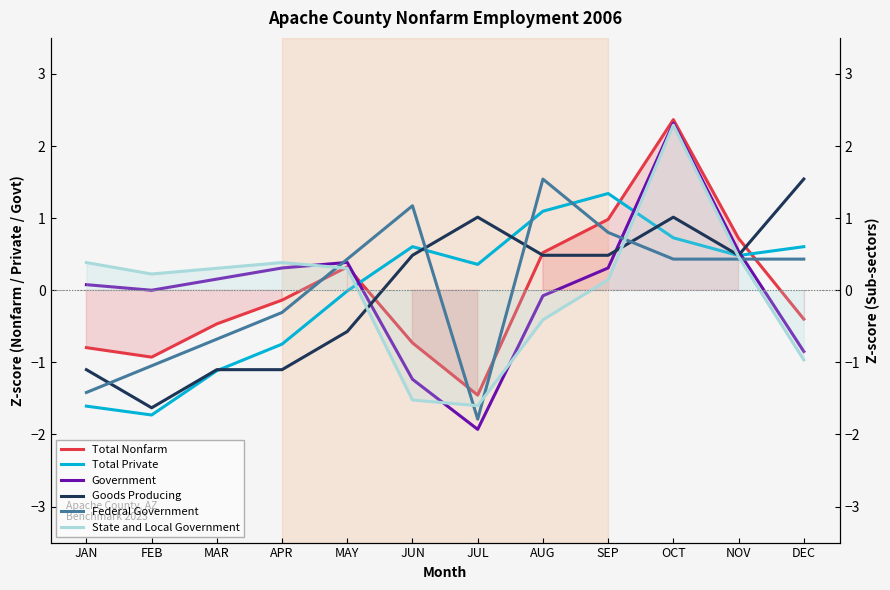

Rank the series by their maximum value, from lowest to highest.

Total Private, Federal Government, Goods Producing, State and Local Government, Government, Total Nonfarm